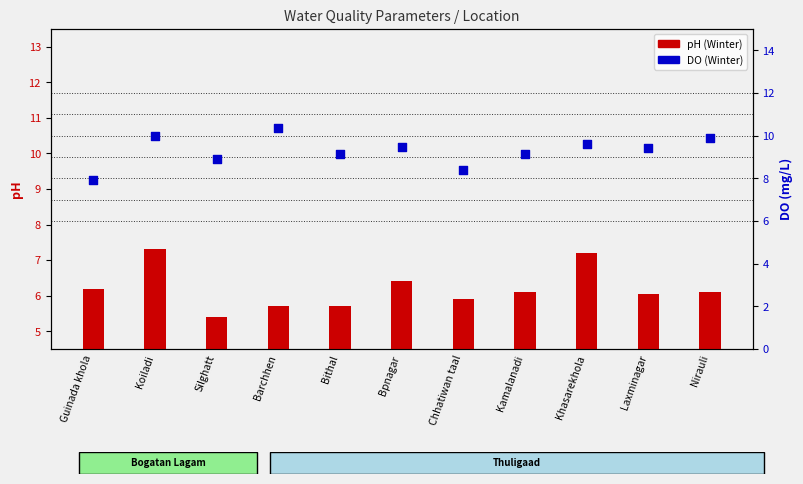

At which category is the sum across all series the highest?

Koiladi